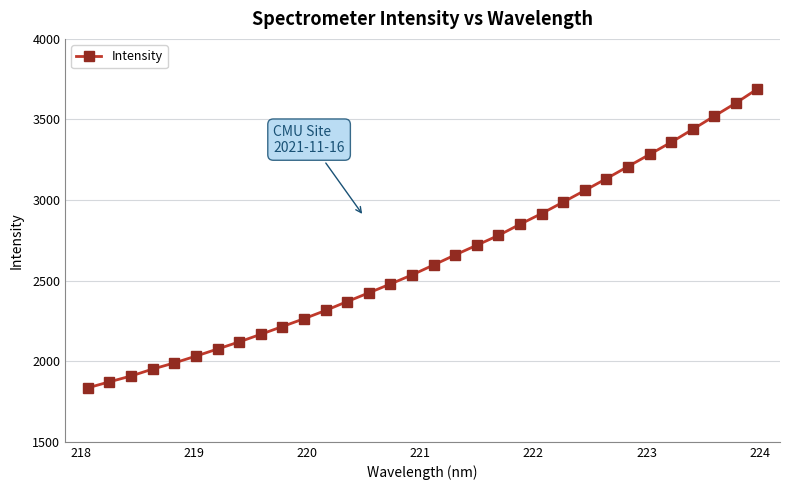

What is the minimum value shown in the chart?

1835.0